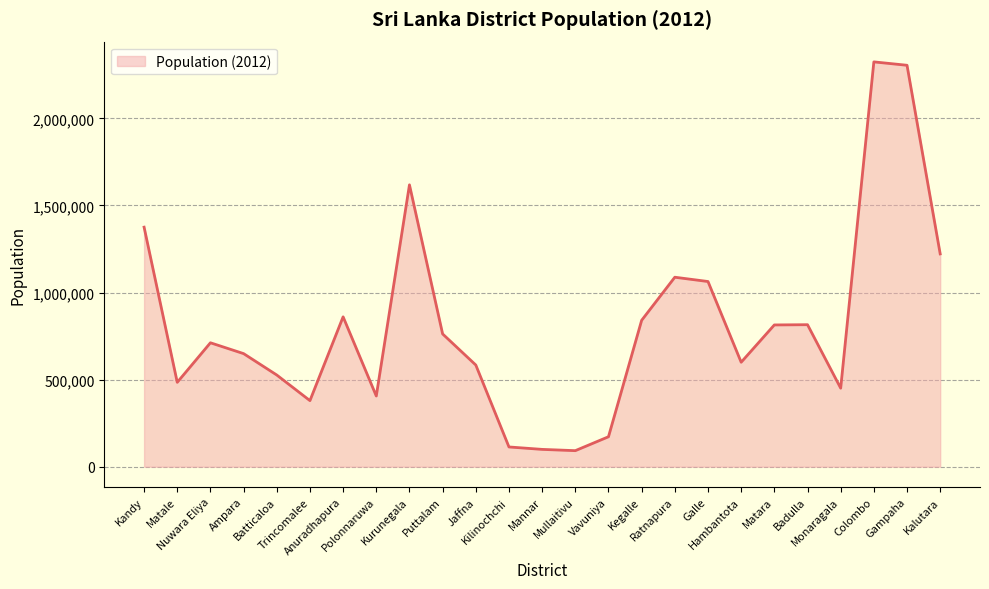

What is the difference between the maximum and minimum values?

2232111